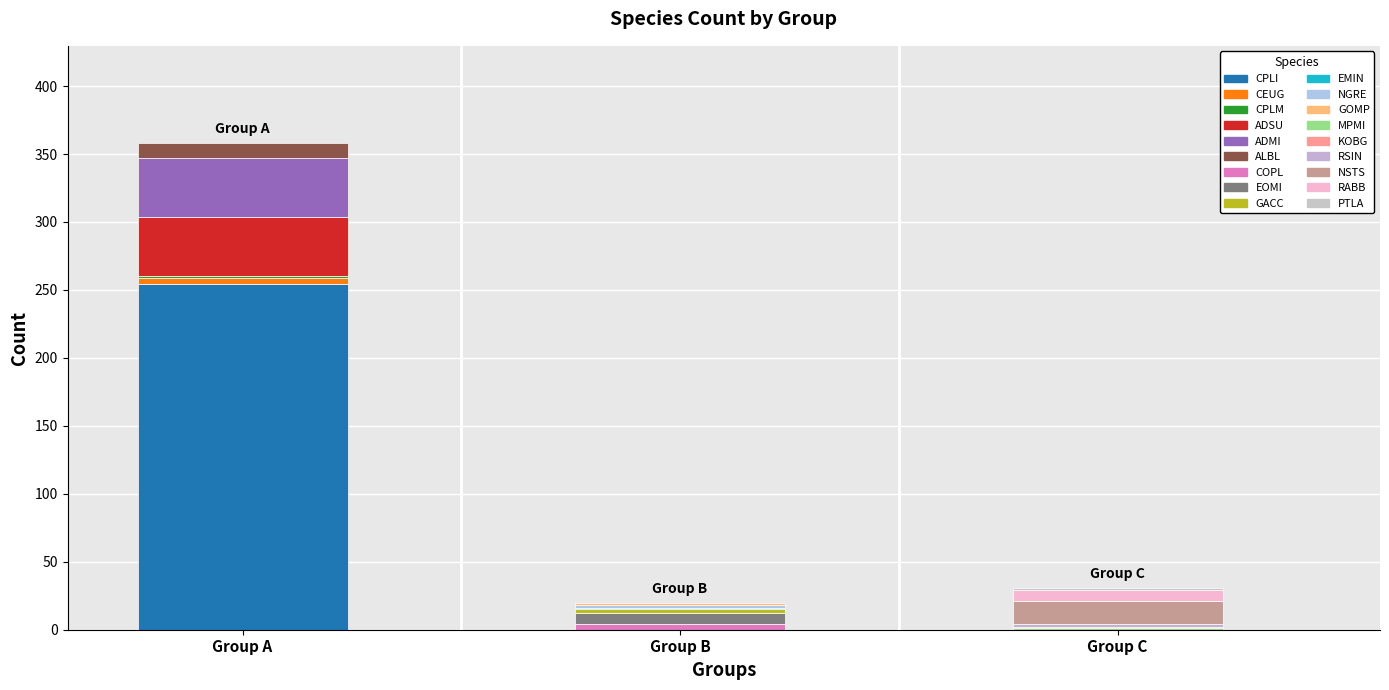

Reading right to left, what are all the values shown in this chart?

2	8	17	2	1	1	2	2	1	3	8	4	11	43	44	1	5	254